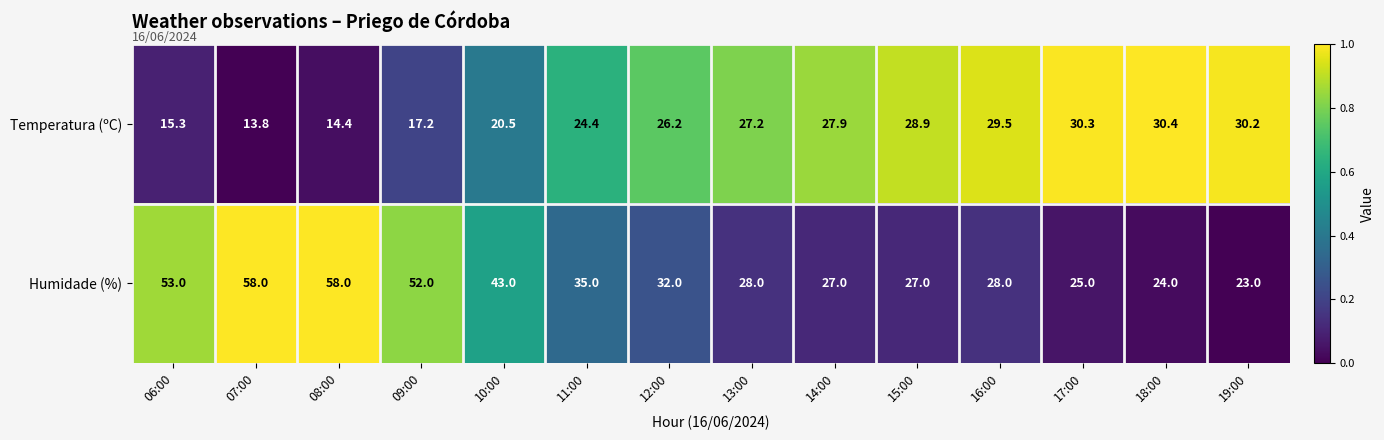

Rank the series by their maximum value, from highest to lowest.

Humidade (%), Temperatura (ºC)